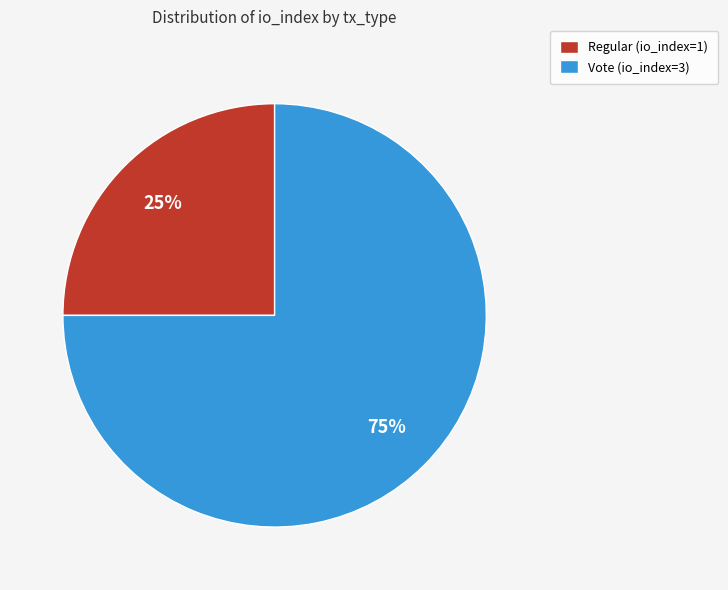

Approximately how many times larger is the value at Regular (io_index=1) compared to Vote (io_index=3)?

0.3